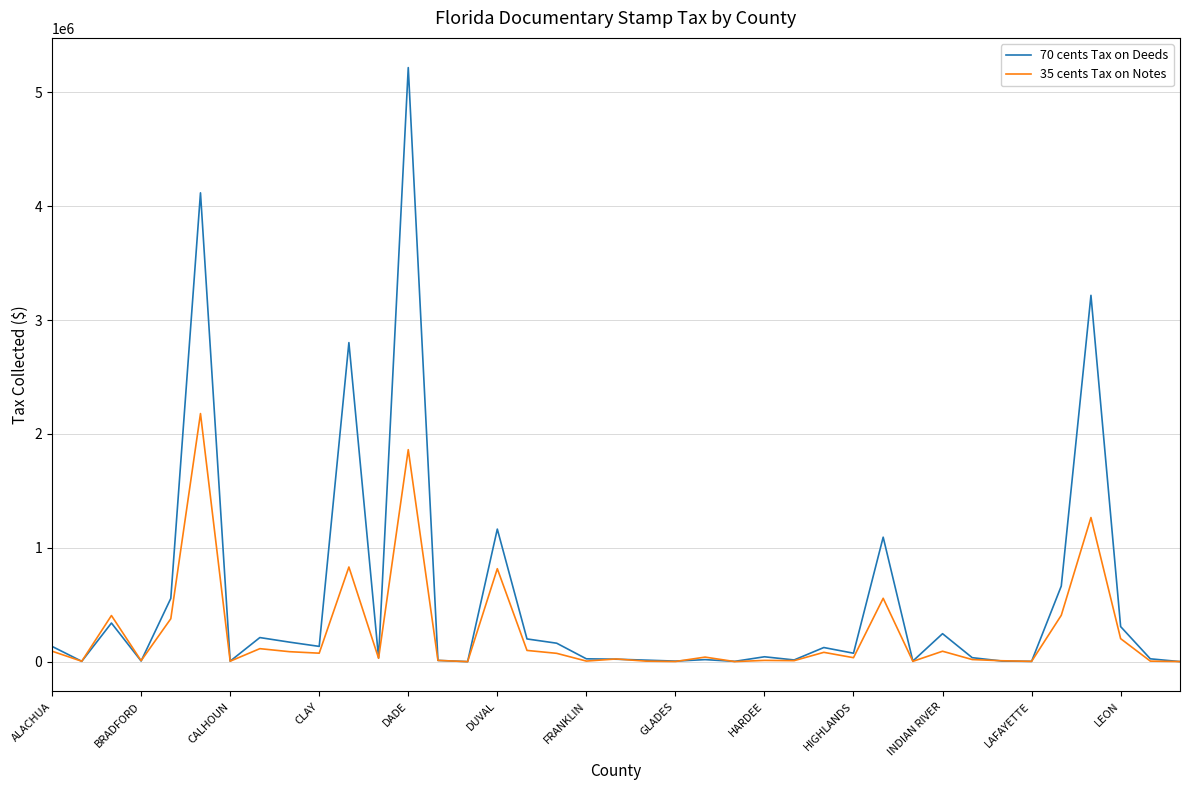

What is the greatest value displayed?

5216602.8